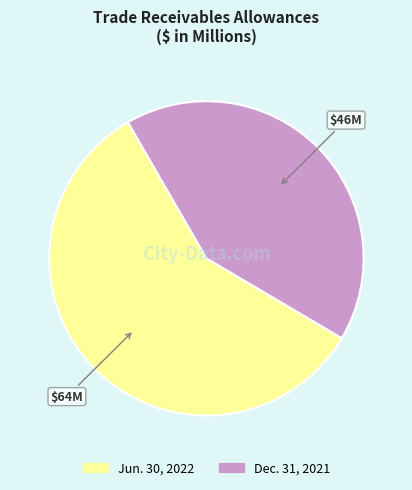

Is there a majority slice in this chart?

Yes